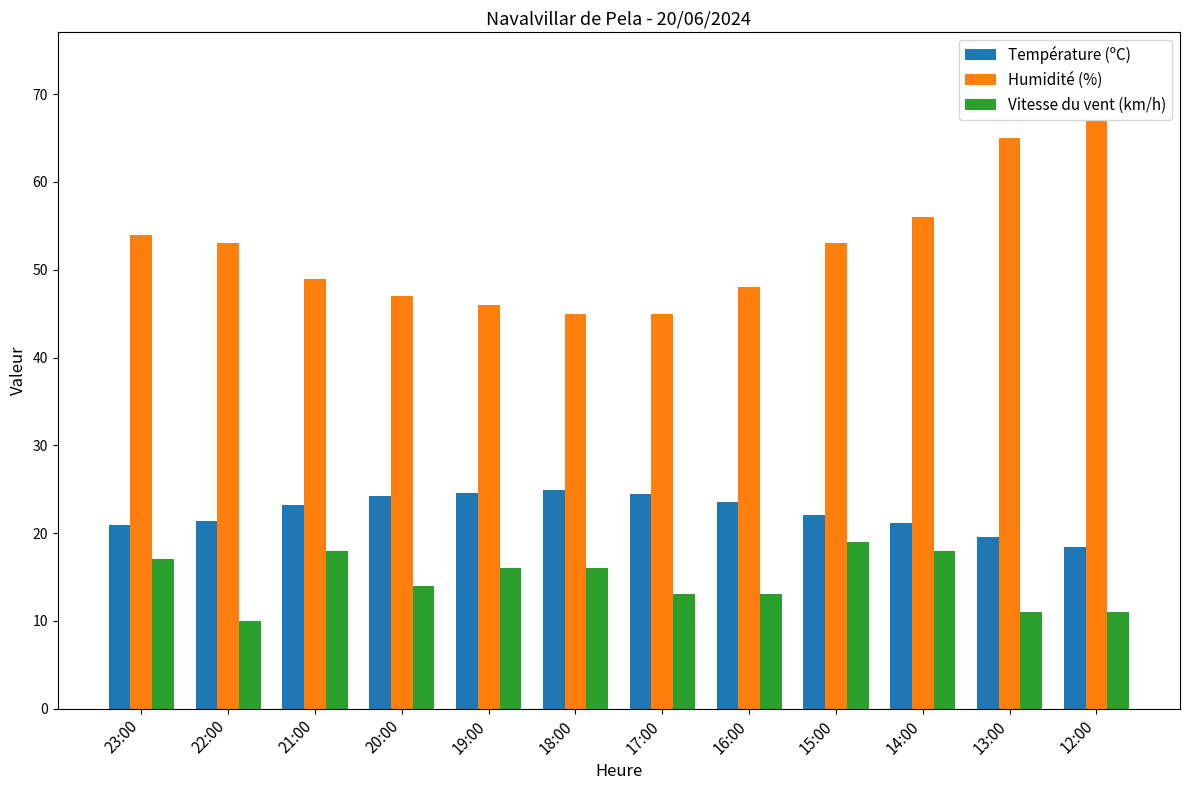

What is the minimum value shown in the chart?

10.0